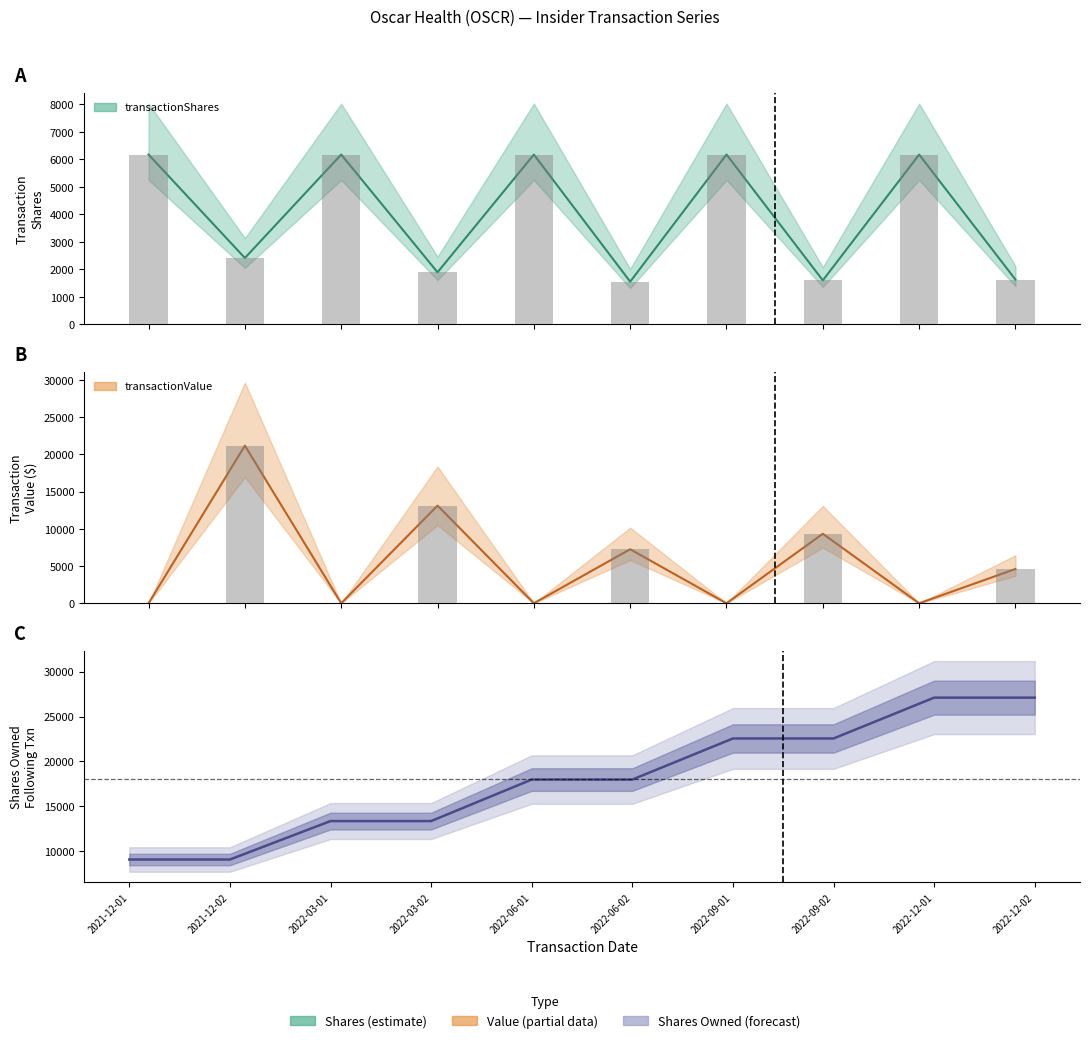

What position from the left is 2022-12-02?

10